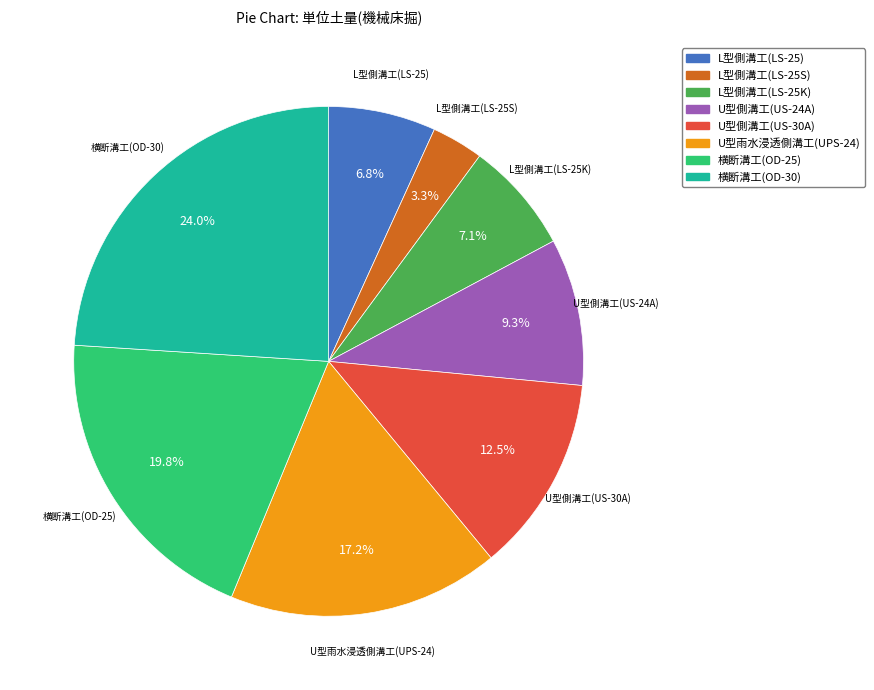

To the nearest percent, what portion does L型側溝工(LS-25K) represent?

7%